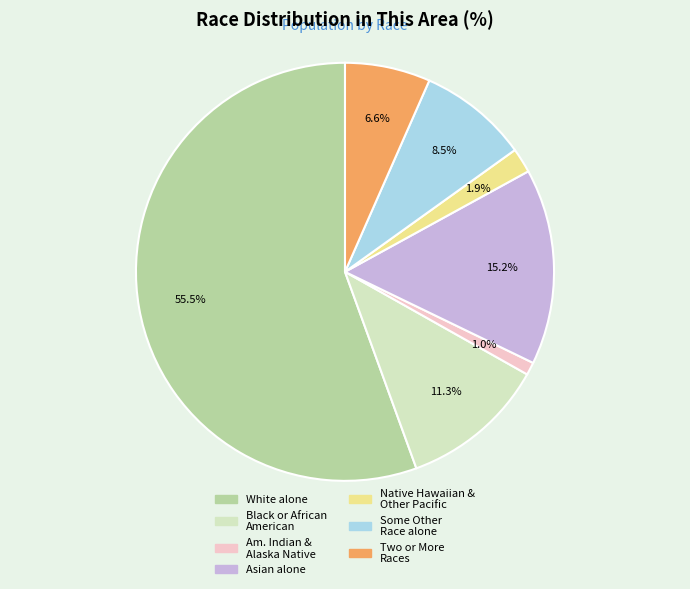

Does any single category account for the majority?

Yes